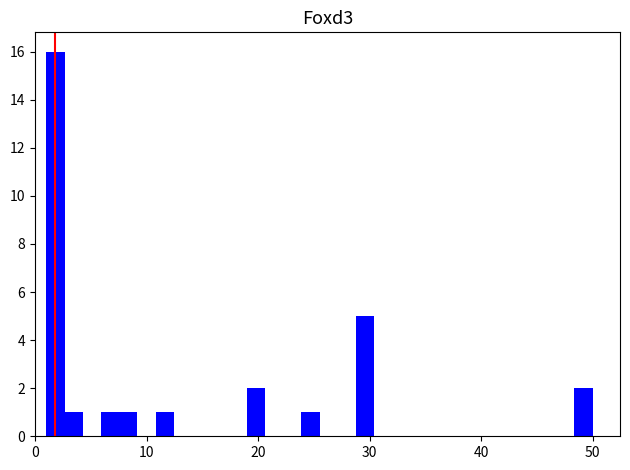

Around what value on the x-axis is the tallest bar? Give the approximate position of its centre, as read against the axis.

2